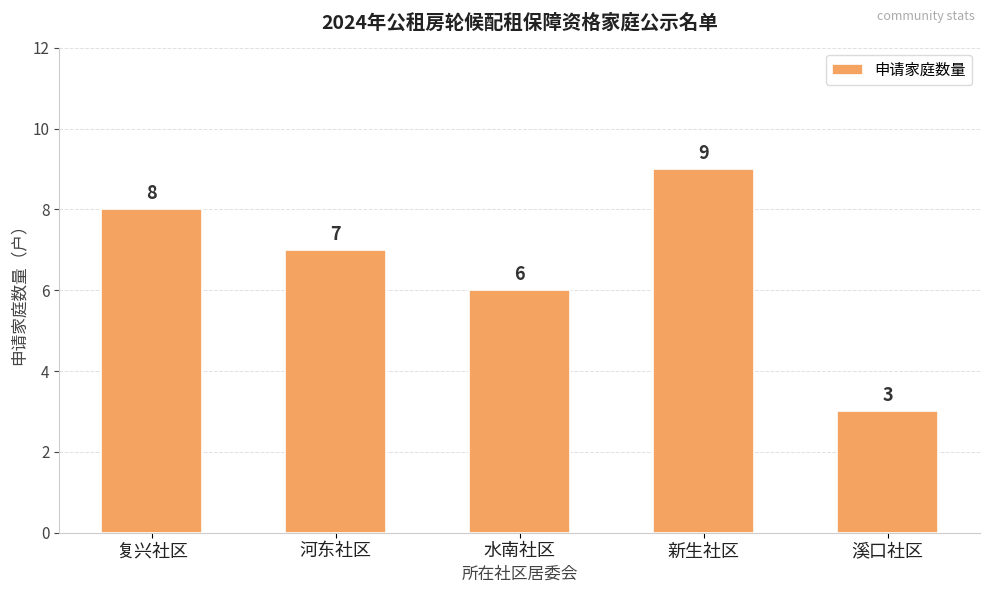

Which category has the lowest value across all series?

溪口社区